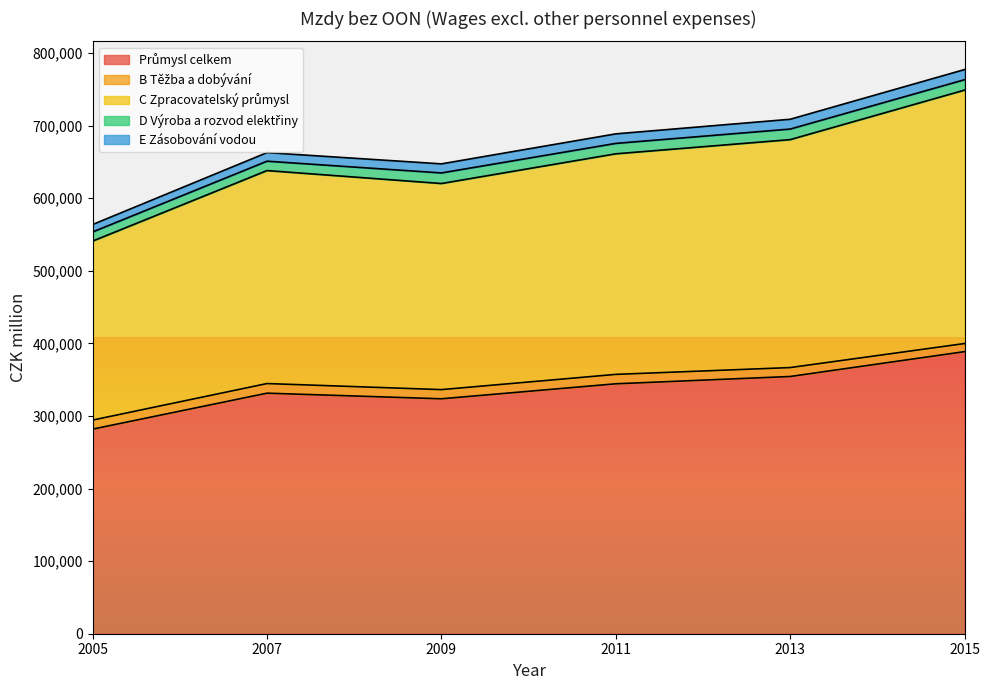

How many lines are shown in the chart?

5